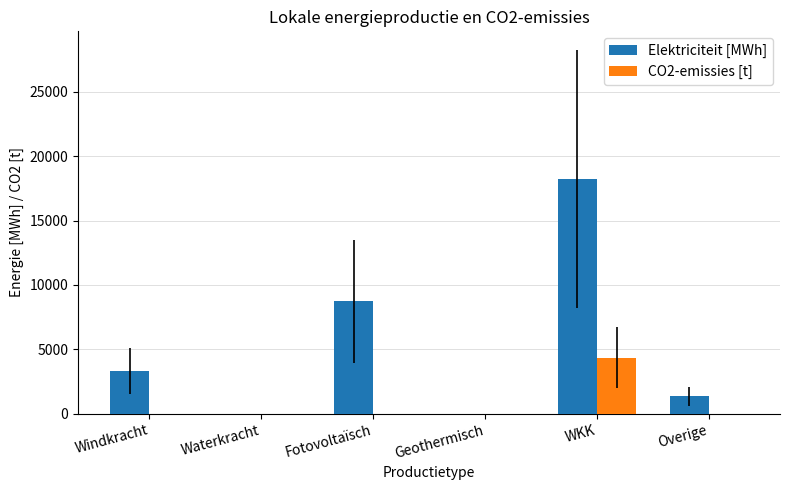

Is it true that Elektriciteit [MWh] equals 10317.5 at Waterkracht?

False